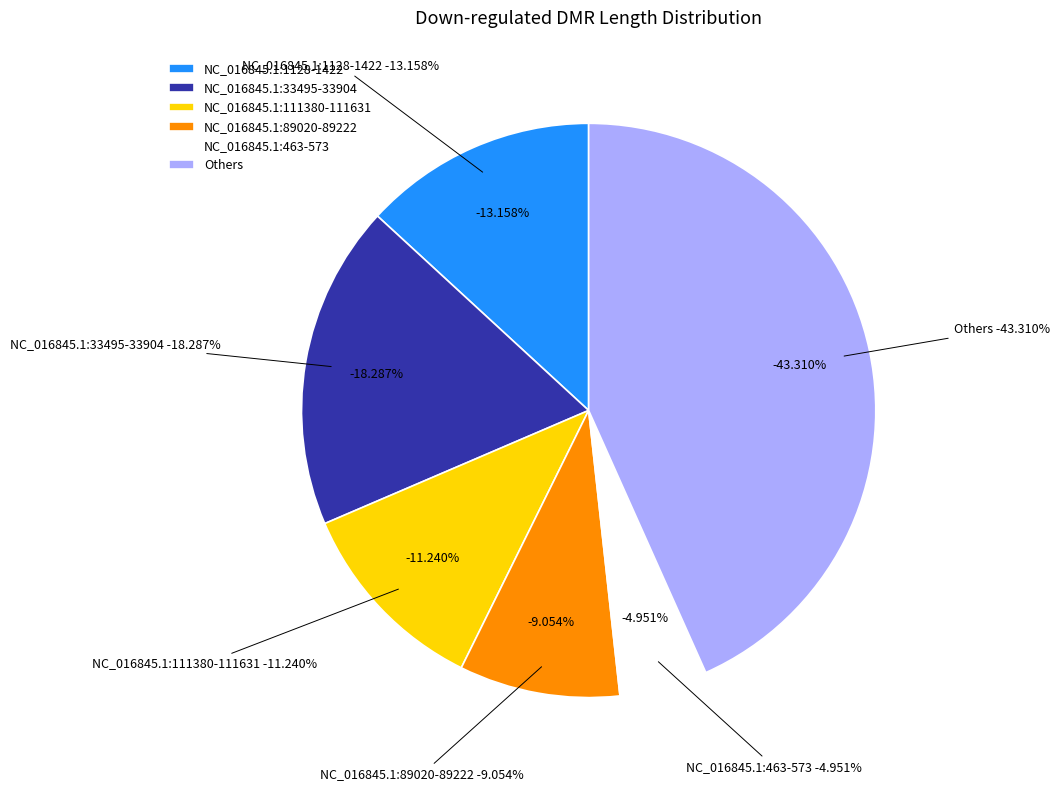

Is there a majority slice in this chart?

No